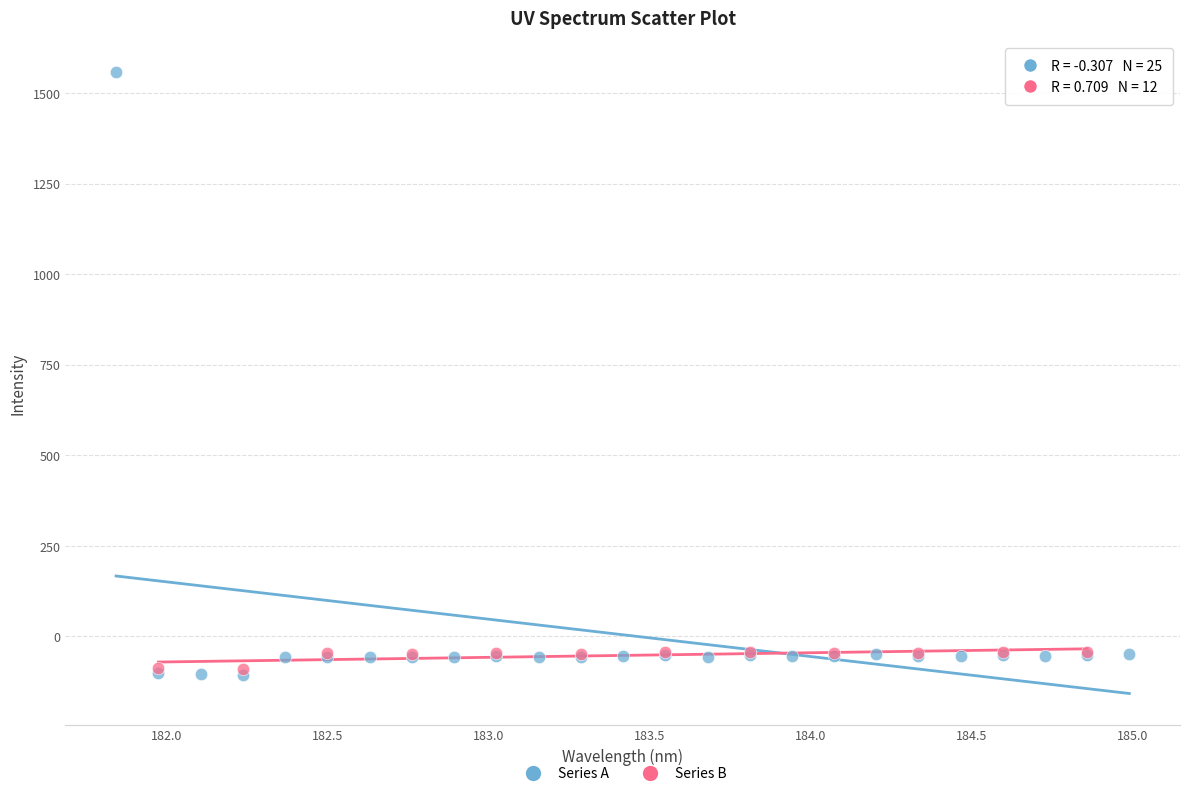

Which series reaches the maximum Y coordinate?

Series A